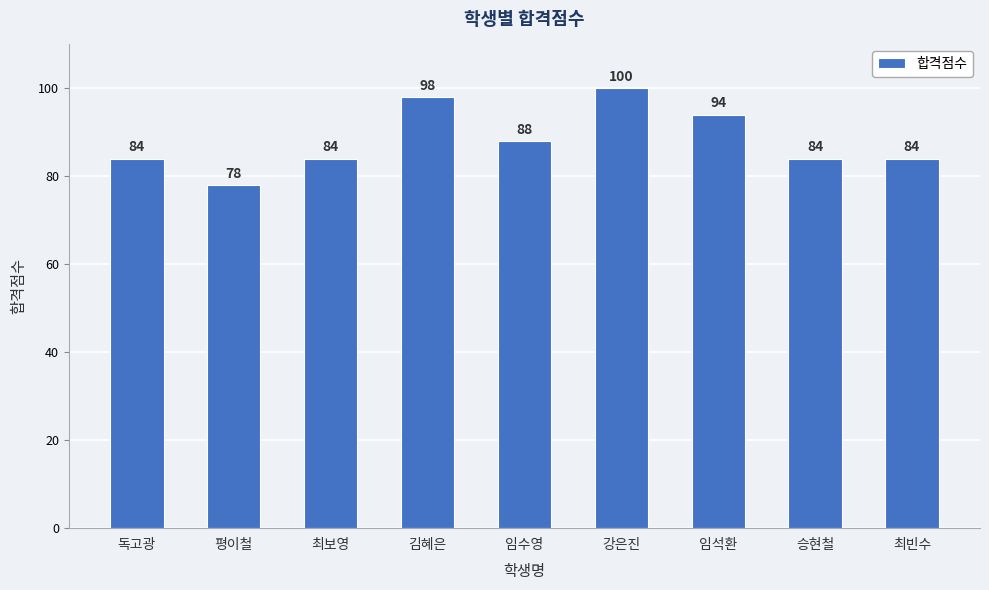

Count the number of categories in the chart.

9